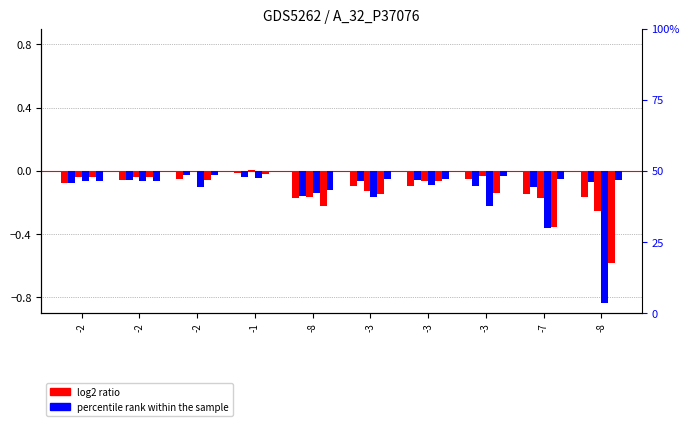

At which category is the sum across all series the highest?

-1